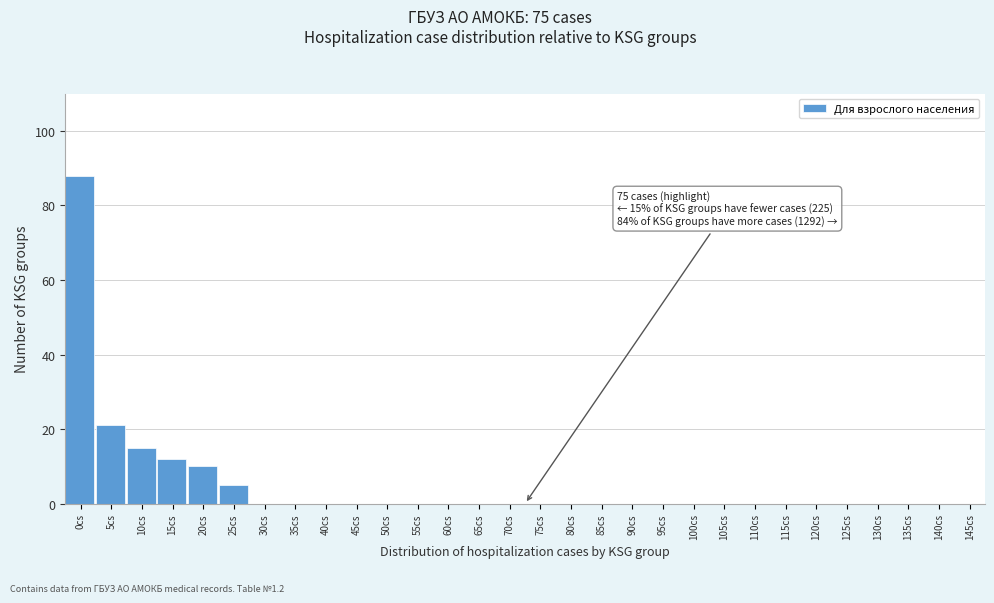

Reading left to right, what are all the values shown in this chart?

0cs=88	5cs=21	10cs=15	15cs=12	20cs=10	25cs=5	30cs=0	35cs=0	40cs=0	45cs=0	50cs=0	55cs=0	60cs=0	65cs=0	70cs=0	75cs=0	80cs=0	85cs=0	90cs=0	95cs=0	100cs=0	105cs=0	110cs=0	115cs=0	120cs=0	125cs=0	130cs=0	135cs=0	140cs=0	145cs=0